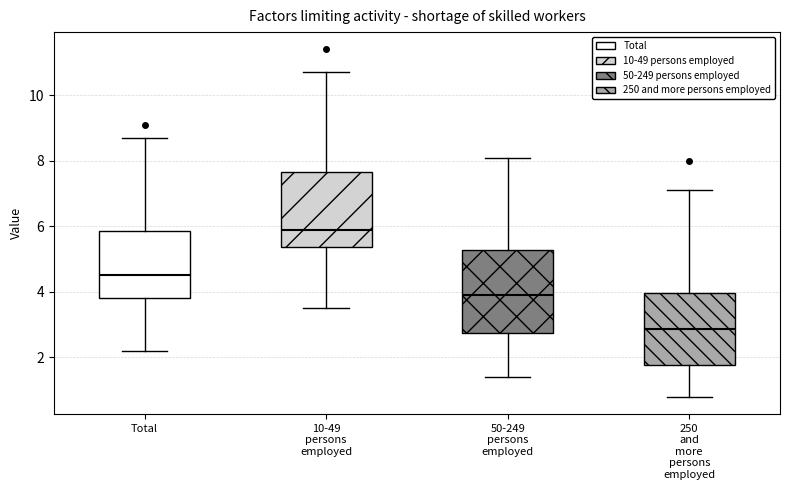

Reading left to right, read every box against the y-axis: the position of its median line, the range the box covers, and the ends of its whiskers. The values are not printed on the chart, so give them approximately, as read against the axis.

Total: median 4.6, box 3.8 to 5.8, whiskers 2.2 to 8.8
10-49 persons employed: median 6.0, box 5.4 to 7.6, whiskers 3.6 to 10.8
50-249 persons employed: median 4.0, box 2.8 to 5.2, whiskers 1.4 to 8.2
250 and more persons employed: median 2.8, box 1.8 to 4.0, whiskers 0.8 to 7.2